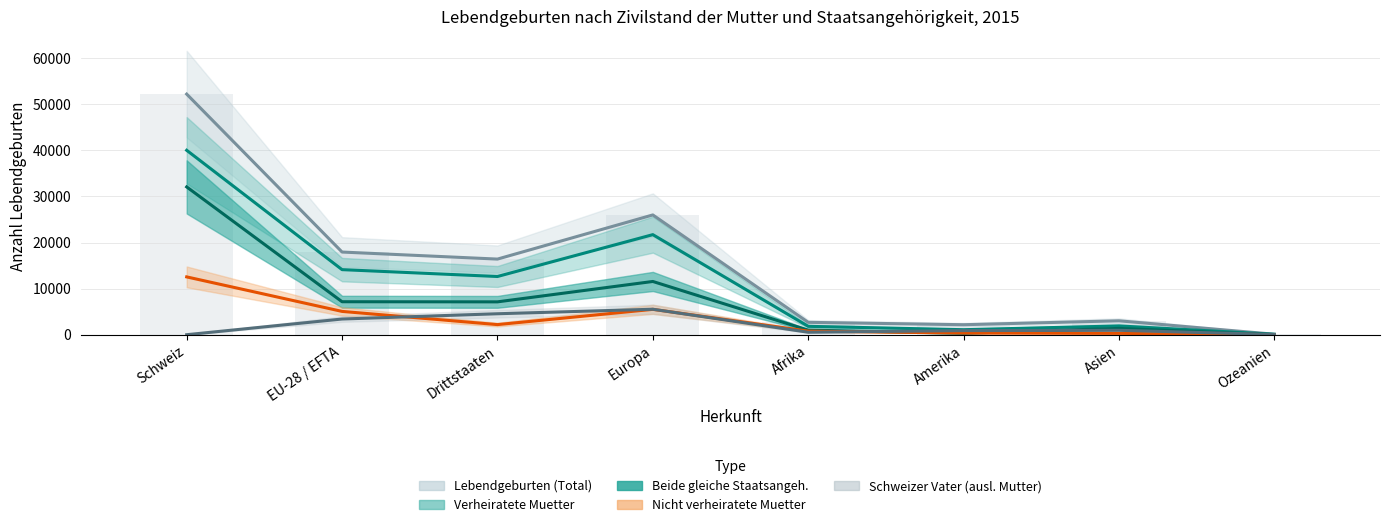

What value does the Nicht verheiratete Muetter series have at Afrika, to the nearest 50?

750